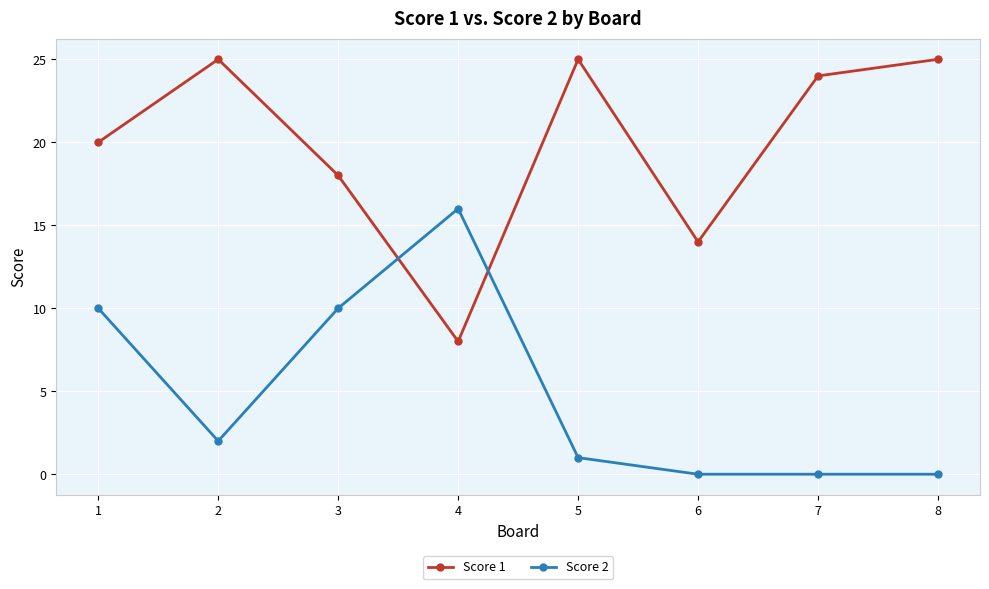

Rank the series by their maximum value, from lowest to highest.

Score 2, Score 1